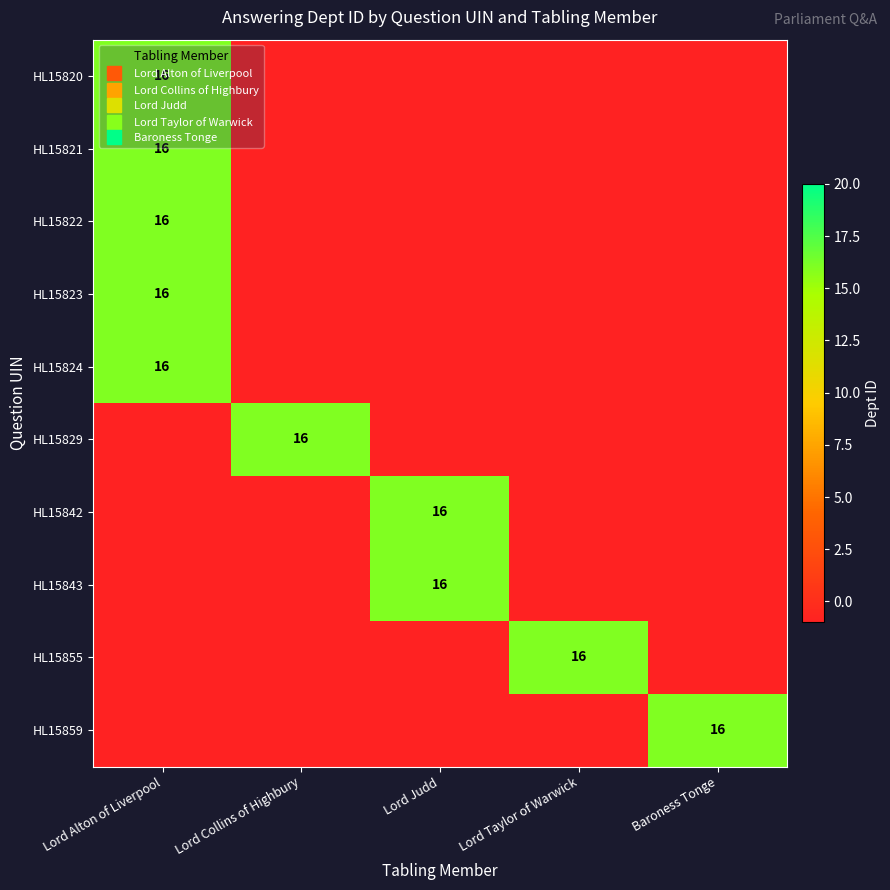

List the series in order of their peak value, lowest first.

HL15820, HL15821, HL15822, HL15823, HL15824, HL15829, HL15842, HL15843, HL15855, HL15859